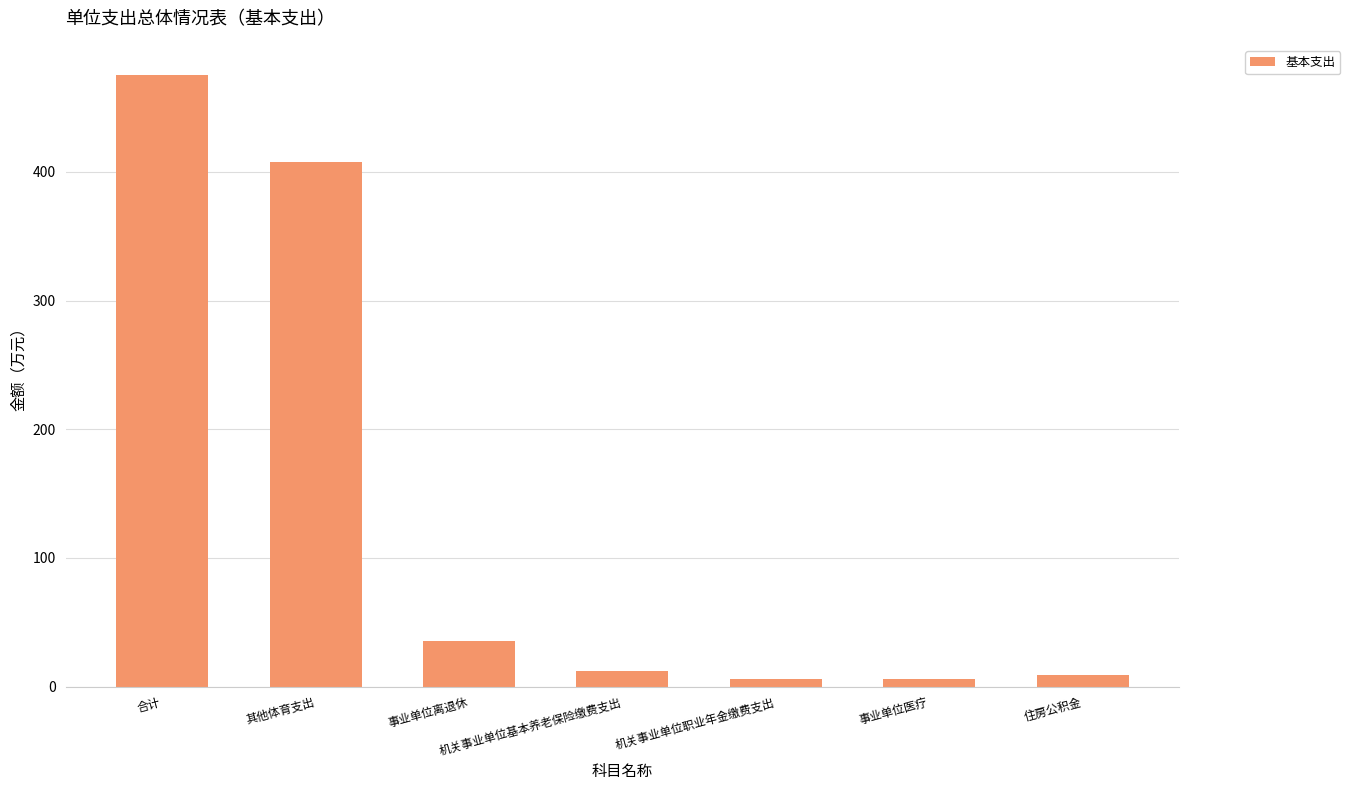

What position from the left is 机关事业单位基本养老保险缴费支出?

4